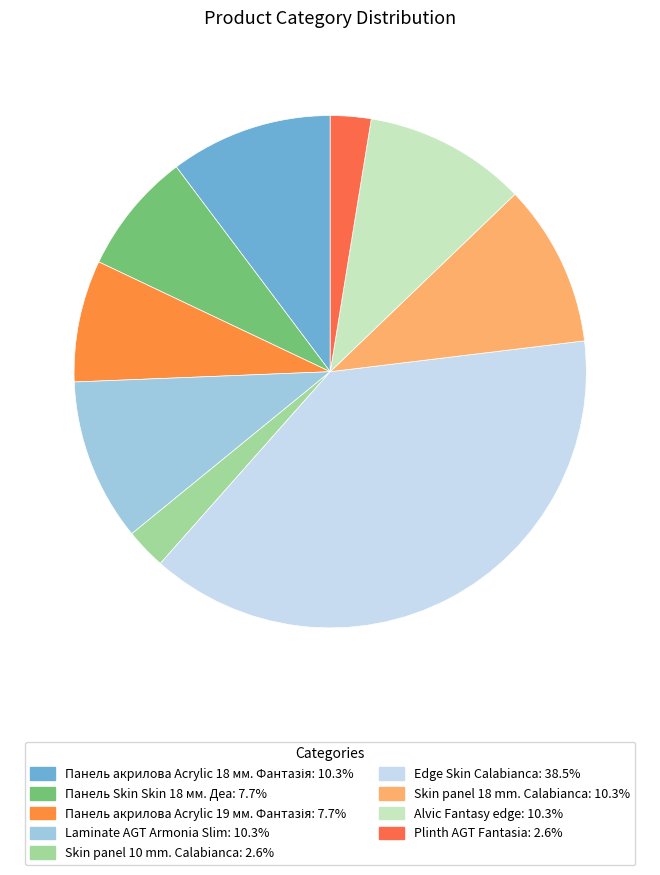

Rank the categories by value from lowest to highest.

Skin panel 10 mm. Calabianca, Plinth AGT Fantasia, Панель Skin Skin 18 мм. Деа, Панель акрилова Acrylic 19 мм. Фантазія, Панель акрилова Acrylic 18 мм. Фантазія, Laminate AGT Armonia Slim, Skin panel 18 mm. Calabianca, Alvic Fantasy edge, Edge Skin Calabianca